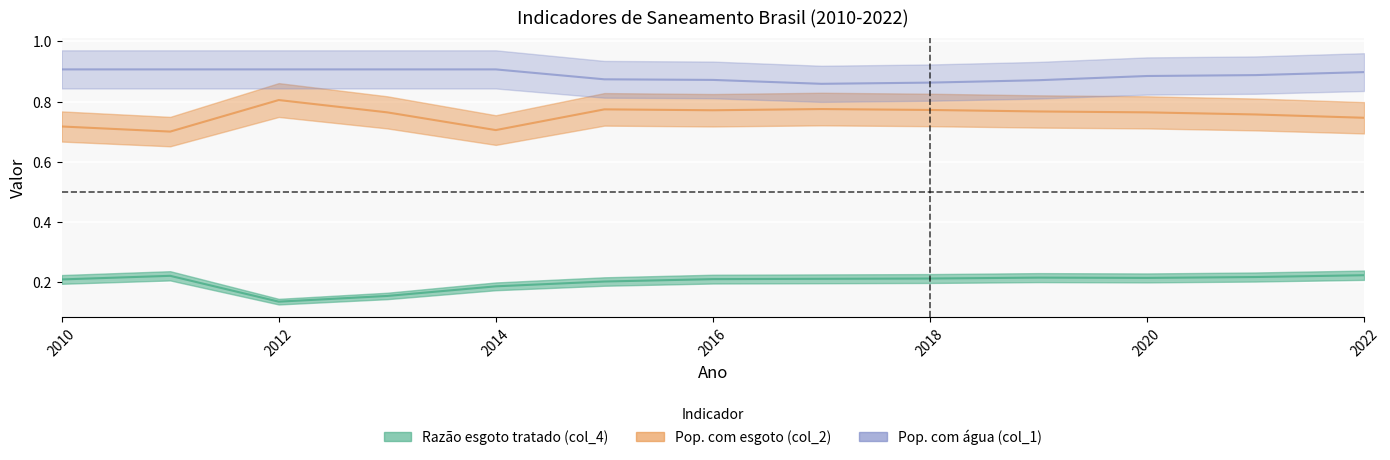

Reading right to left, transcribe all the data shown in this chart.

Razão esgoto tratado (col_4): 0.2	0.2	0.2	0.2	0.2	0.2	0.2	0.2	0.2	0.2	0.1	0.2	0.2
Pop. com esgoto (col_2): 0.7	0.8	0.8	0.8	0.8	0.8	0.8	0.8	0.7	0.8	0.8	0.7	0.7
Pop. com água (col_1): 0.9	0.9	0.9	0.9	0.9	0.9	0.9	0.9	0.9	0.9	0.9	0.9	0.9